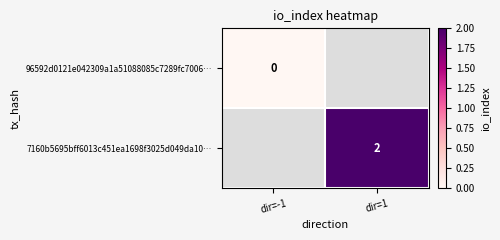

Is the value of 96592d0121e042309a1a51088085c7289fc7006… at dir=-1 greater than the value of 7160b5695bff6013c451ea1698f3025d049da10… at dir=-1?

No